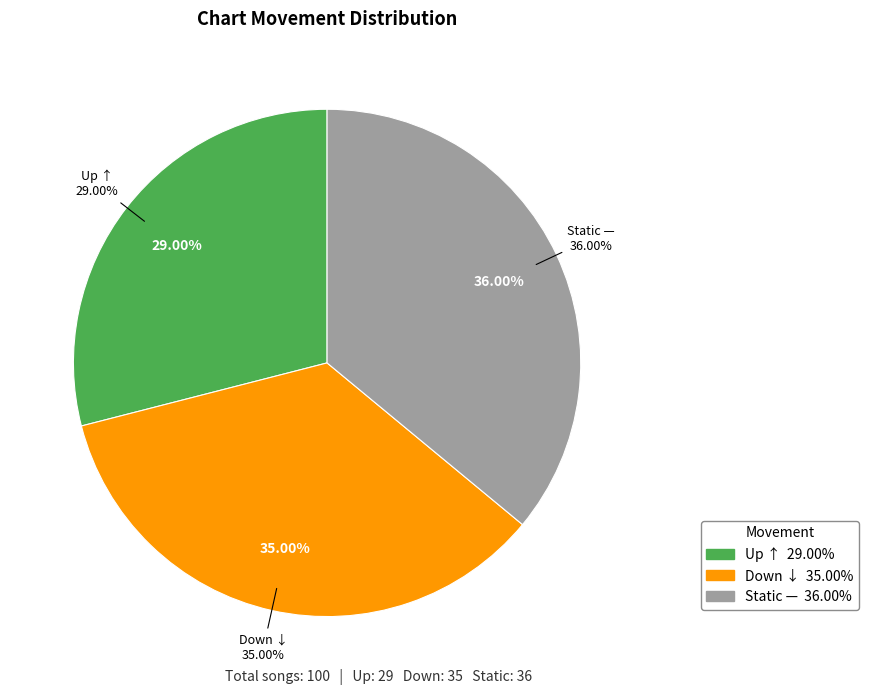

To the nearest percent, what portion does up represent?

29%